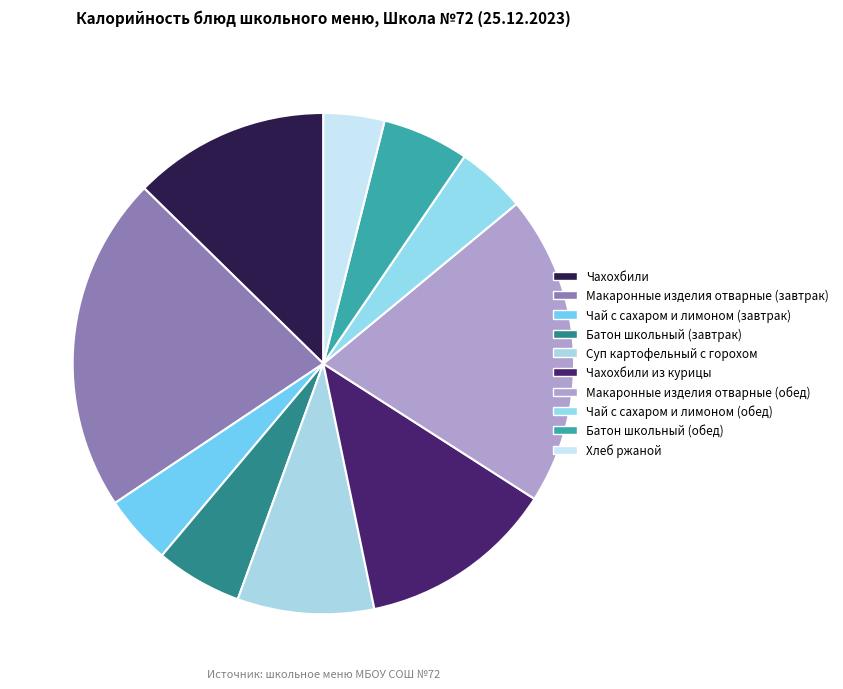

What is the total percentage of Батон школьный (завтрак) and Хлеб ржаной?

9.5%